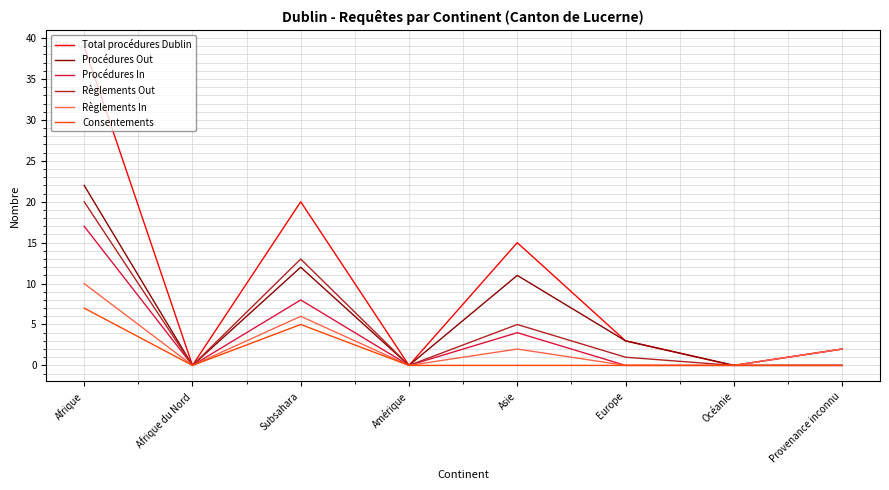

Between Asie and Provenance inconnu, which series saw the biggest shift?

Total procédures Dublin